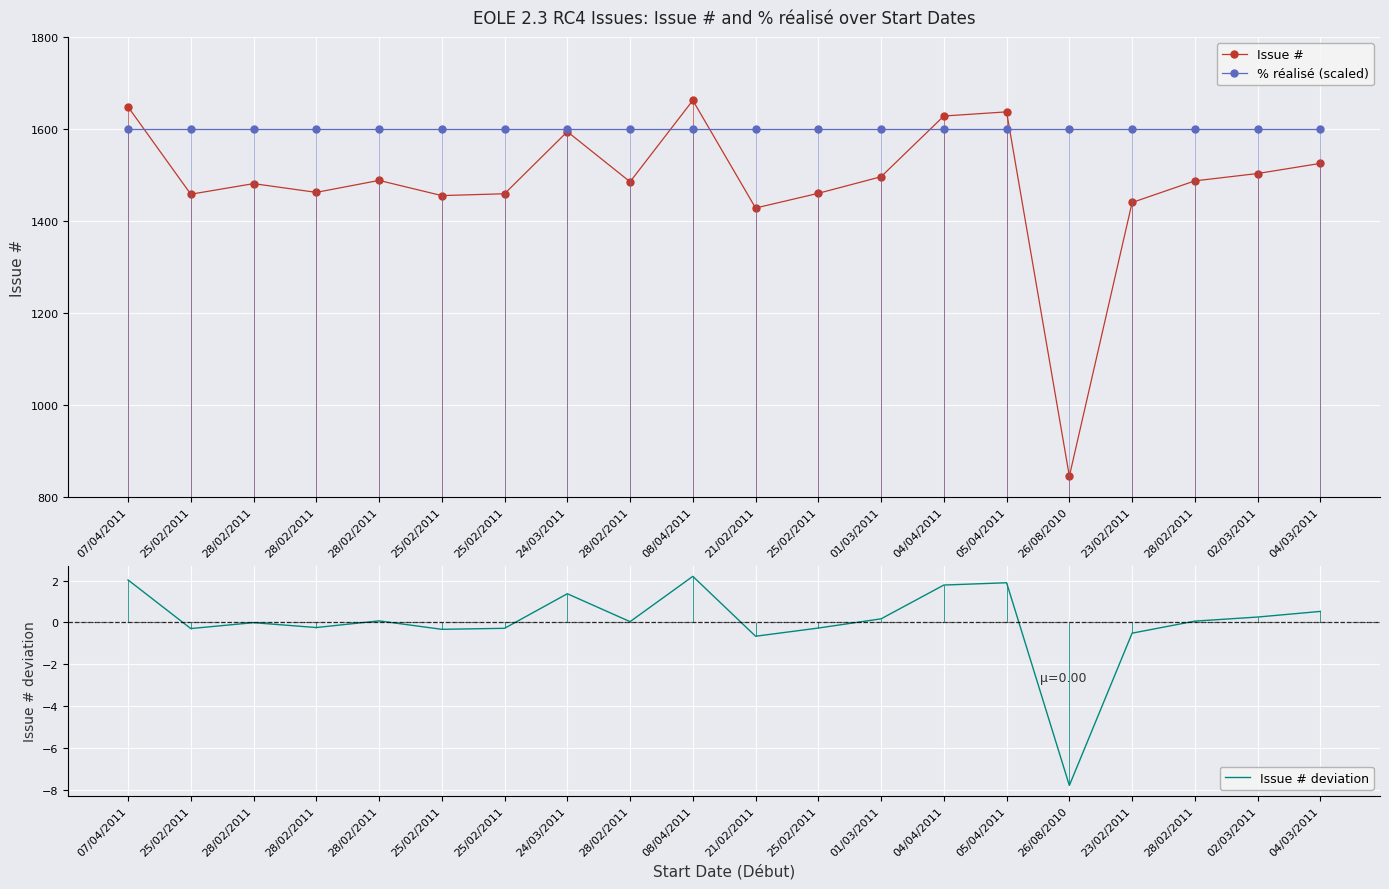

What is the difference between the highest and lowest values at 07/04/2011?

1646.0